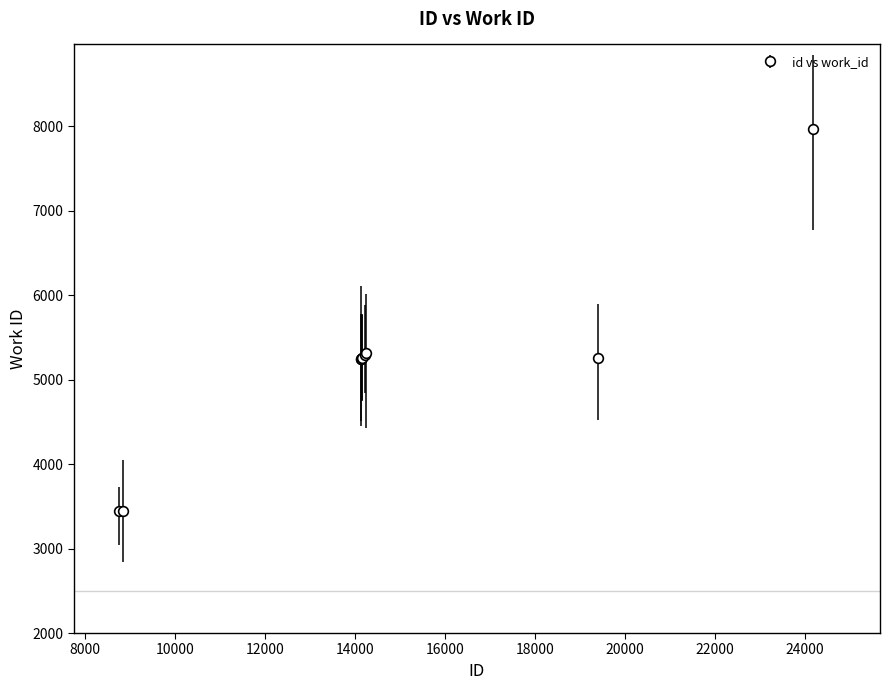

What is the difference between the second highest and minimum values?

1871